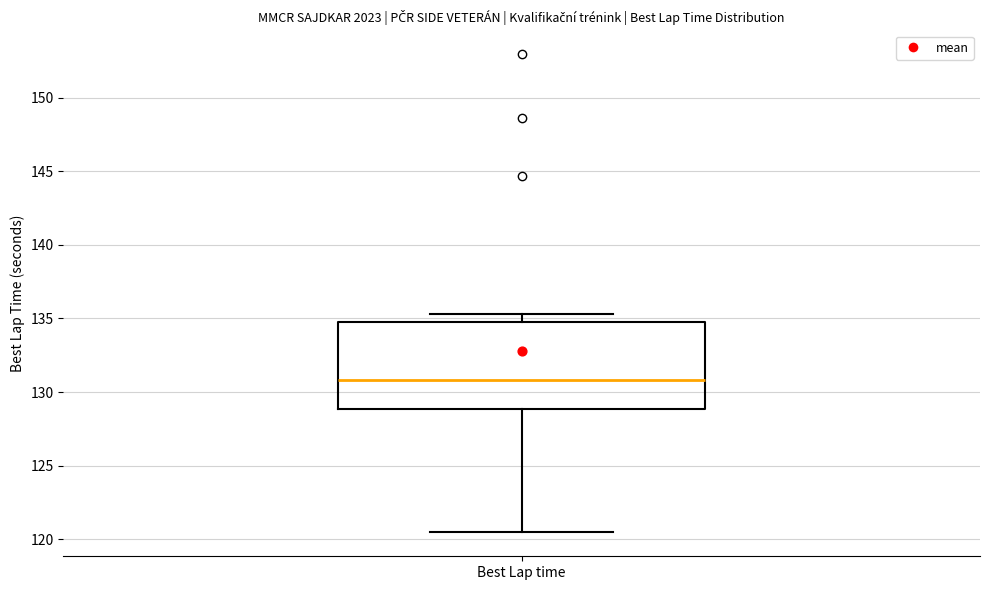

Where does the lower whisker of the box for Best Lap time end on the y-axis? The values are not printed on the chart, so give them approximately, as read against the axis.

120.5